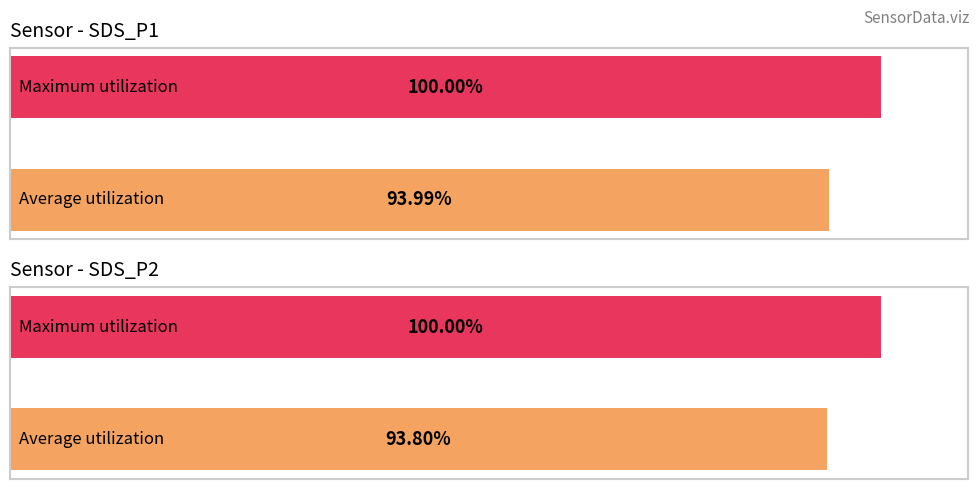

Rank the series at 00:28 from lowest to highest value.

SDS_P2, SDS_P1